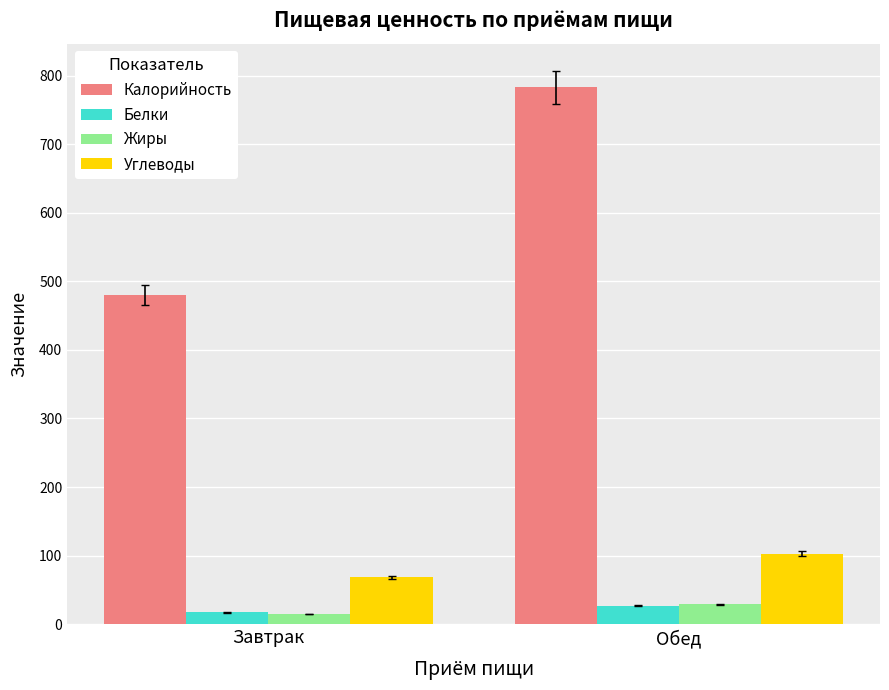

How many distinct data groups are displayed?

4